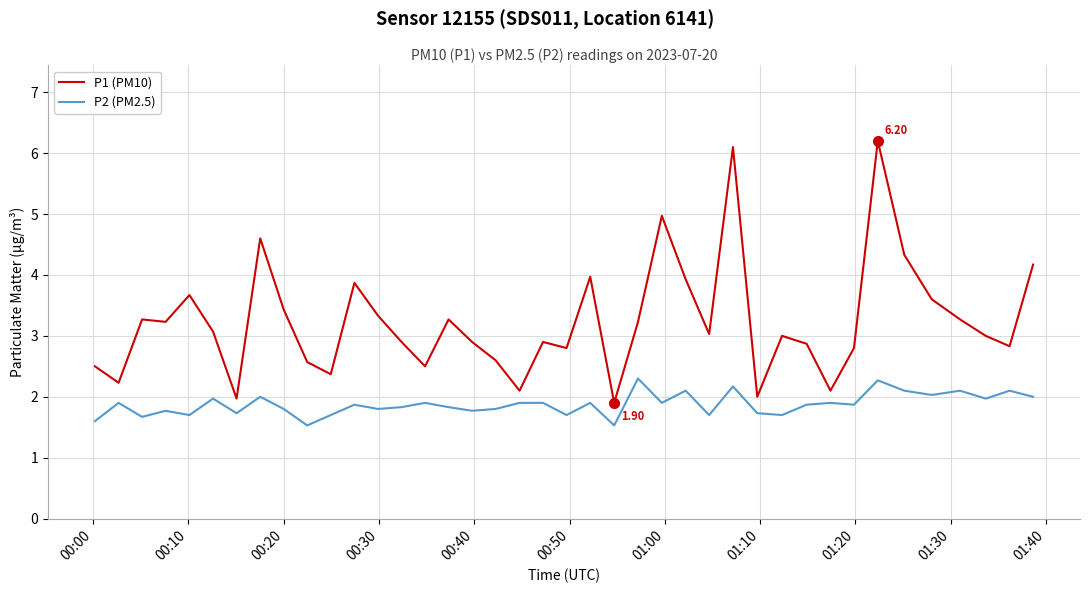

True or false: P2 (PM2.5) and P1 (PM10) intersect in this chart.

False